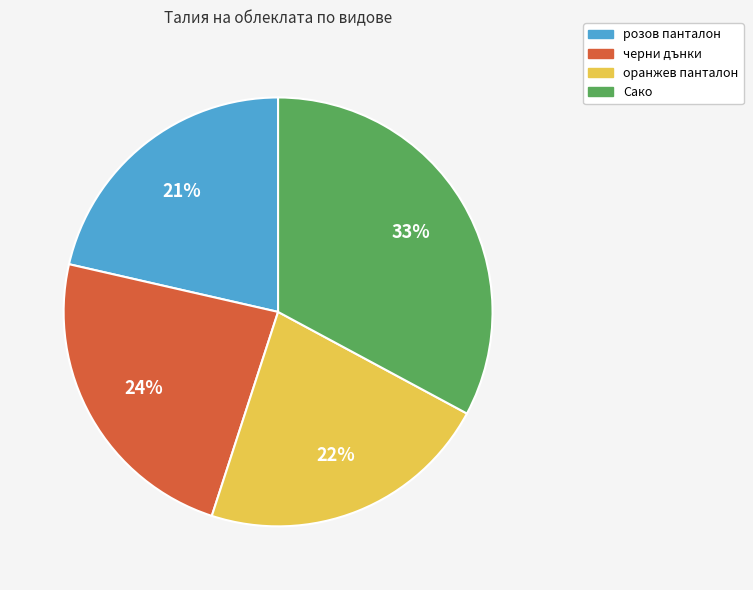

To the nearest percent, what is the average slice percentage?

25%